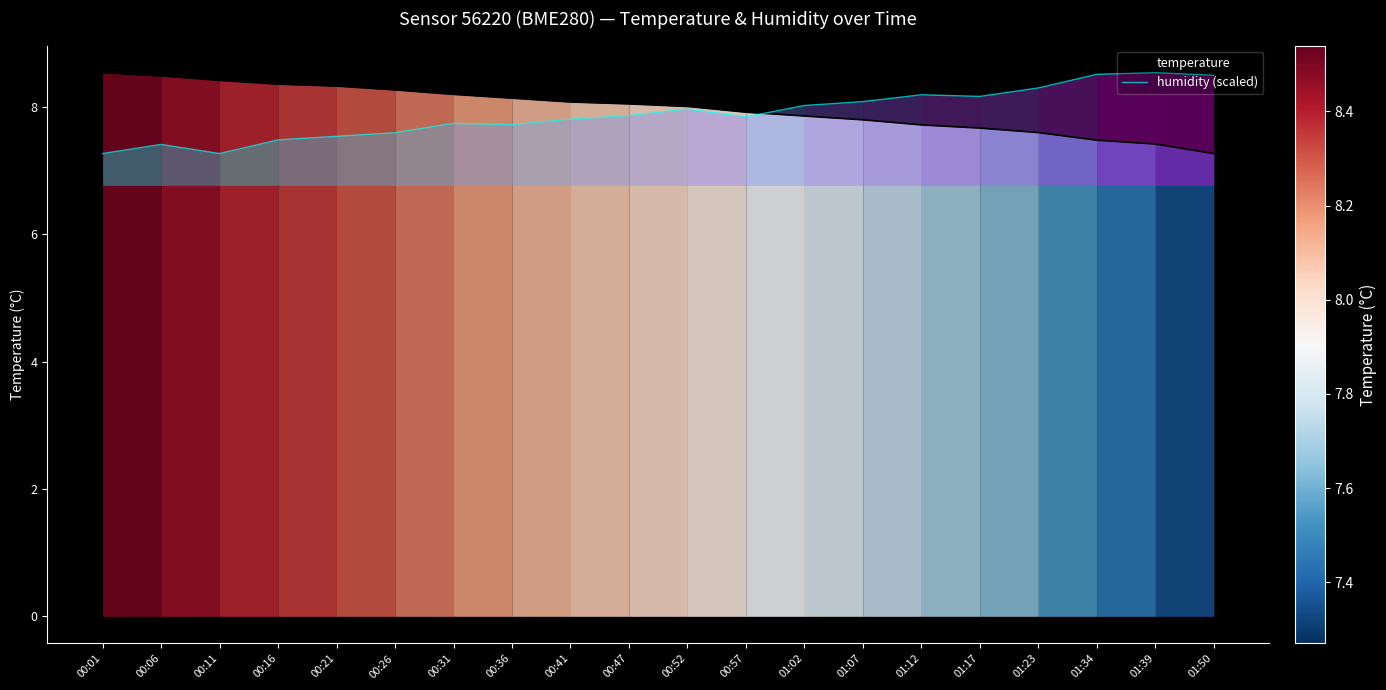

What is the difference between the maximum and minimum values in the temperature series?

1.3